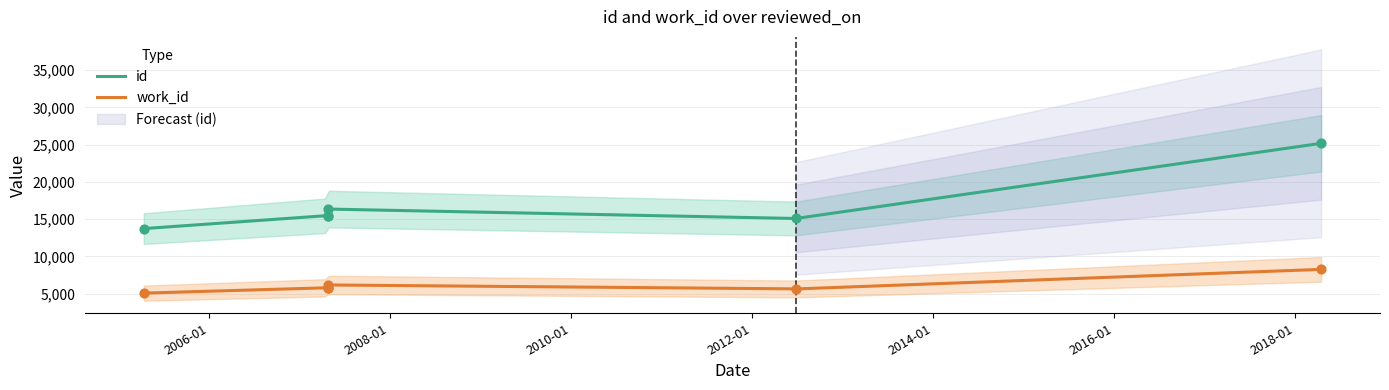

What are all the series names shown in the legend?

id, work_id